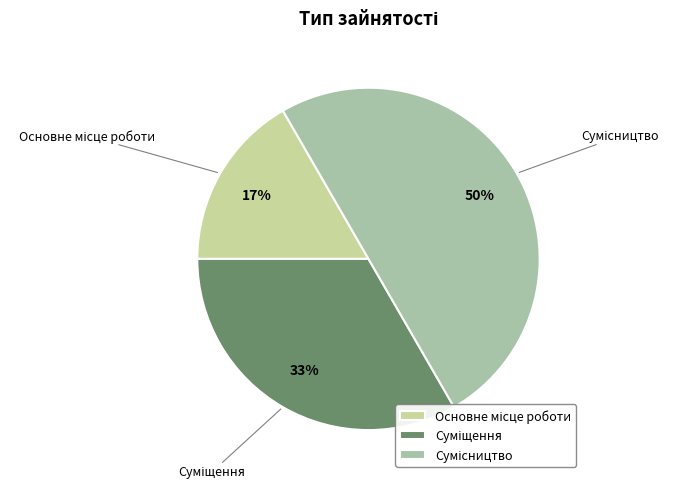

To the nearest percent, what is the difference between the largest and smallest slice percentages?

33%